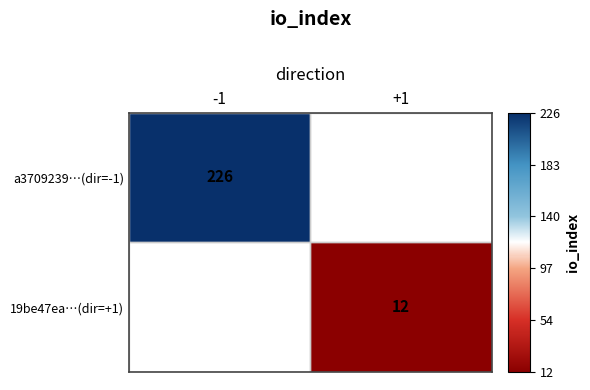

Is the value of a3709239…(dir=-1) at -1 greater than the value of 19be47ea…(dir=+1) at +1?

Yes